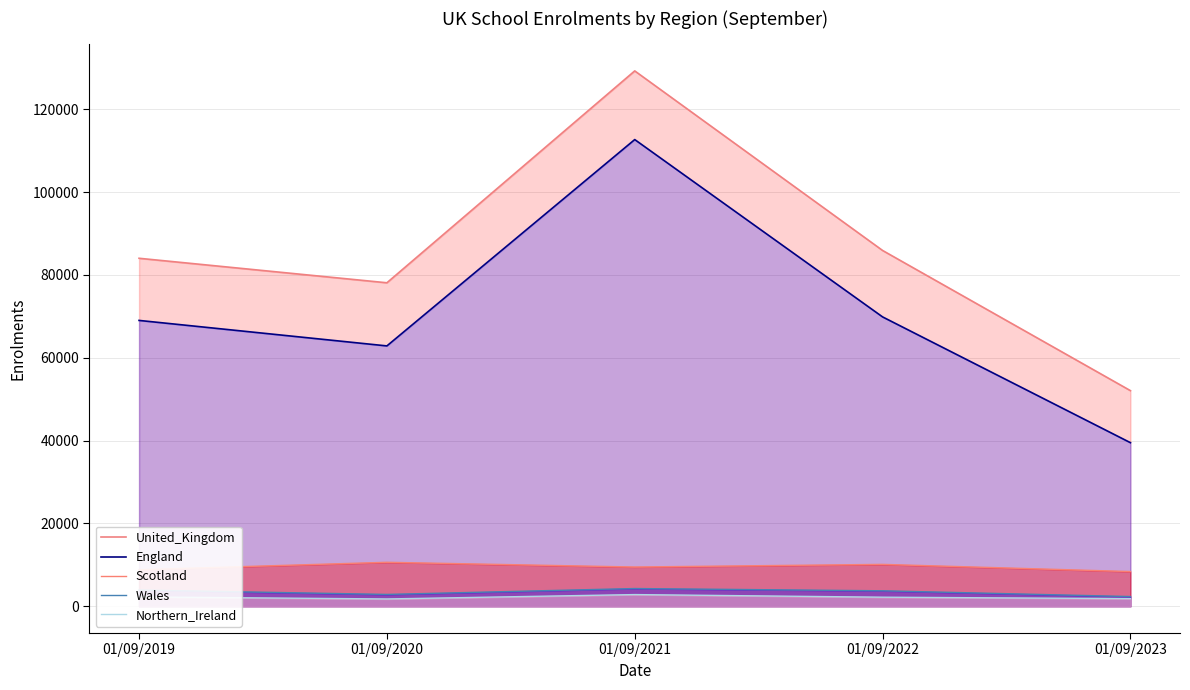

Reading left to right, transcribe all the data shown in this chart.

United_Kingdom: 84025.3	78108.0	129270.3	85912.0	52064.0
England: 69020.0	62864.0	112689.0	69868.0	39498.0
Scotland: 8826.0	10619.0	9477.0	10115.0	8382.0
Wales: 3923.0	2859.0	4281.0	3738.0	2343.0
Northern_Ireland: 2256.3	1766.0	2821.3	2191.0	1841.0